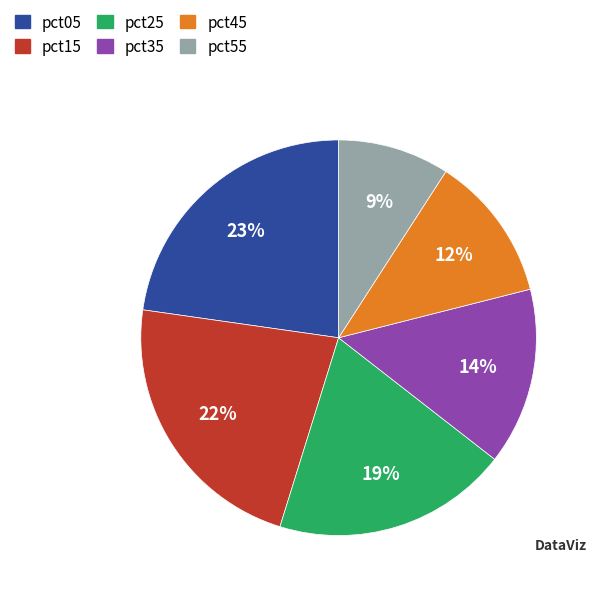

To the nearest percent, what is the difference between the largest and smallest slice percentages?

14%